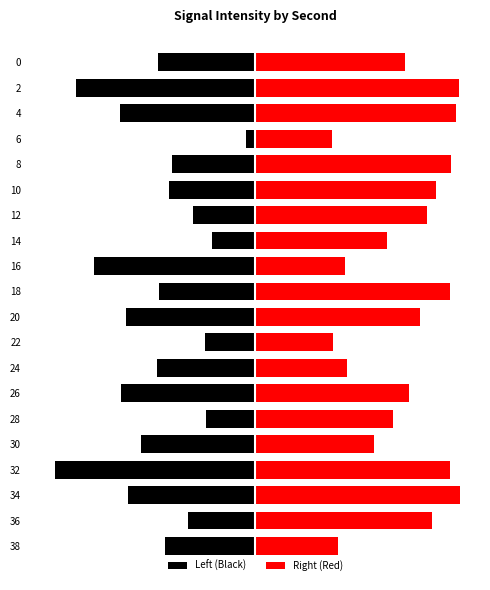

Reading left to right, extract all data points from this chart.

Left (Black): -2.2	-4.1	-3.1	-0.2	-1.9	-2.0	-1.4	-1.0	-3.7	-2.2	-3.0	-1.2	-2.2	-3.1	-1.1	-2.6	-4.6	-2.9	-1.5	-2.1
Right (Red): 3.4	4.6	4.6	1.7	4.5	4.1	3.9	3.0	2.0	4.4	3.8	1.8	2.1	3.5	3.1	2.7	4.4	4.7	4.0	1.9